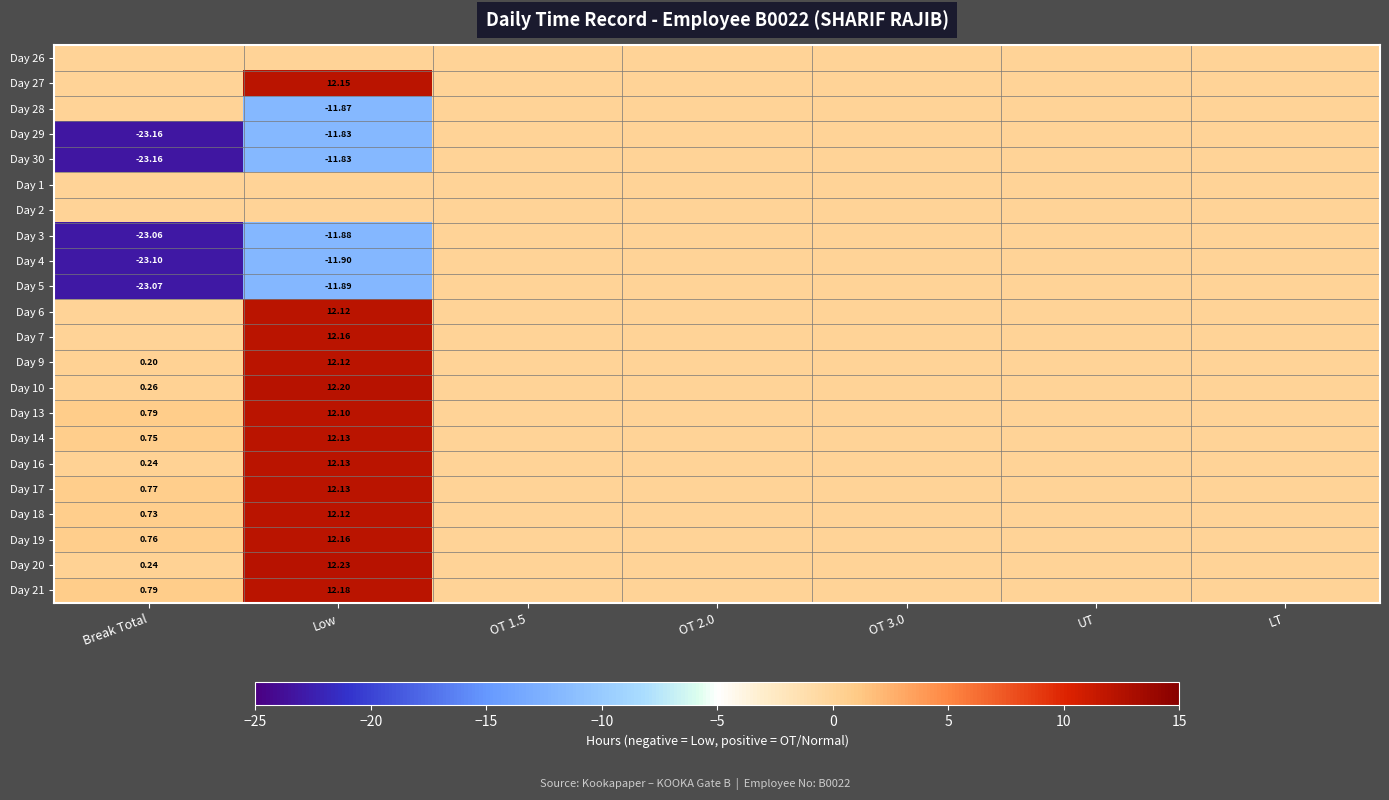

The Day 10 series shows 0.0 at LT. True or false?

True